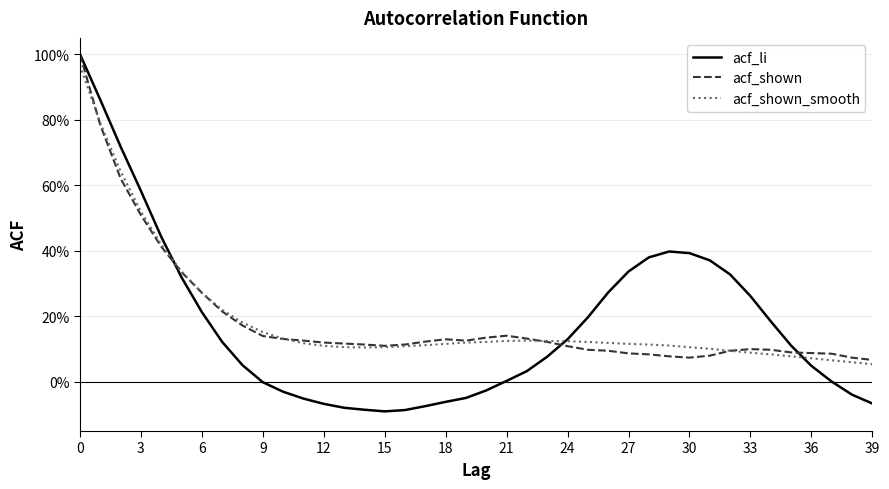

How many interior local peaks does the acf_li series have?

1